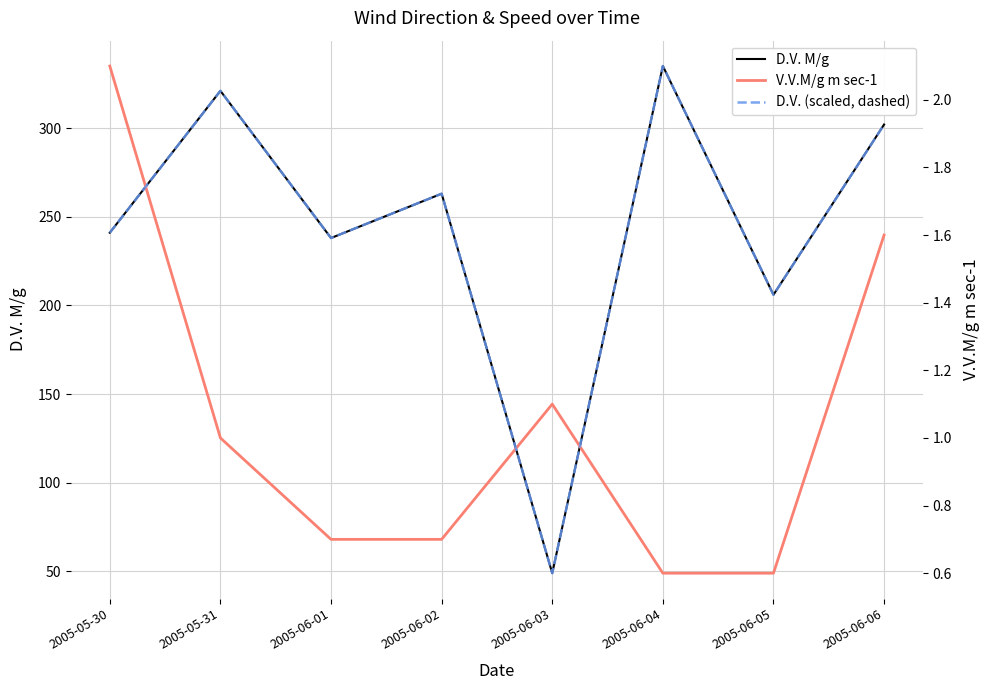

What is the average value of the D.V. M/g series?

244